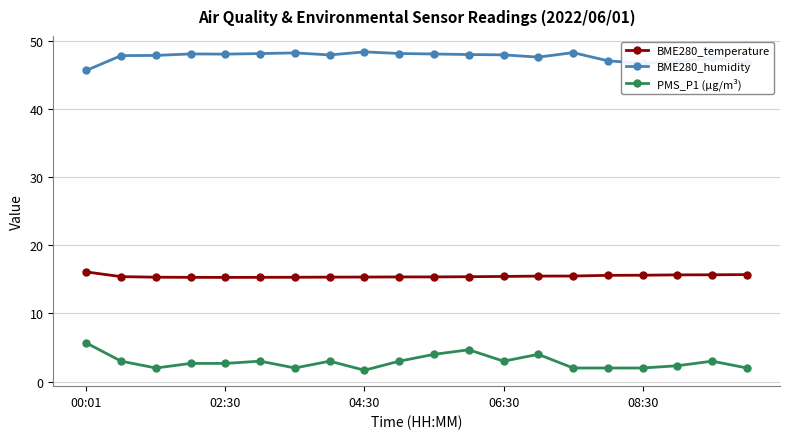

At how many categories does at least one series exceed 19?

20